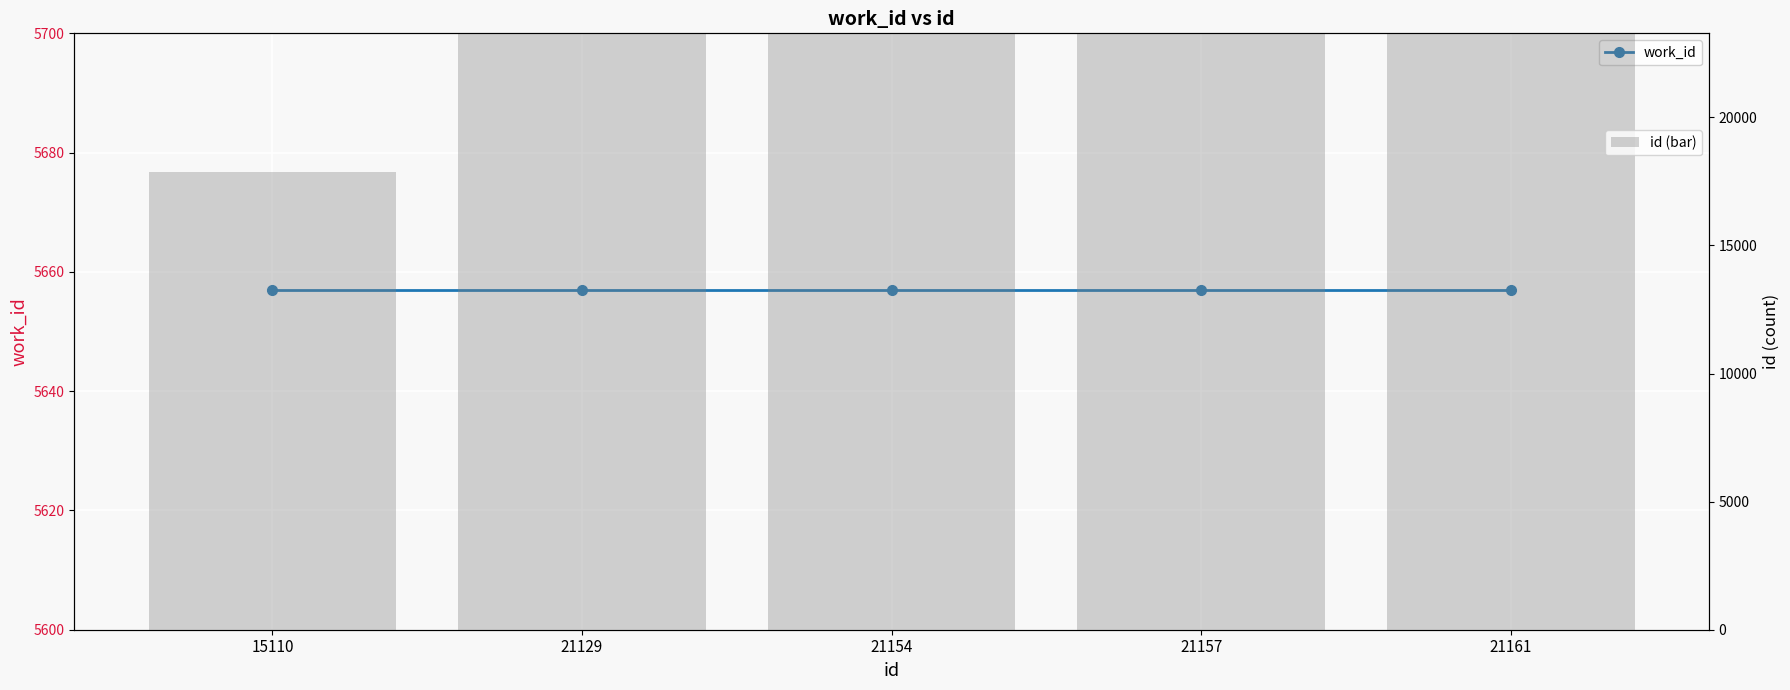

Rank the series at 21157 from highest to lowest value.

id (bar), work_id